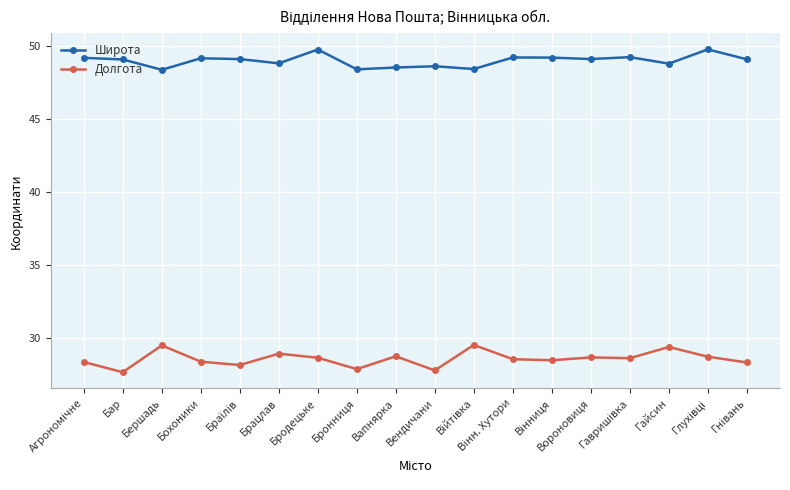

What are all the series names shown in the legend?

Широта, Долгота